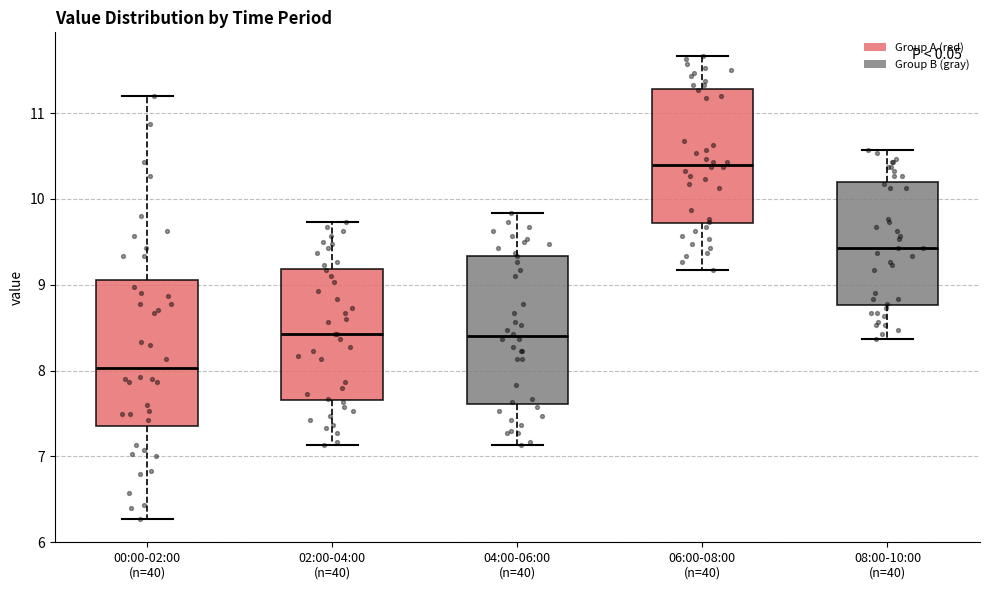

Reading left to right, read every box against the y-axis: the position of its median line, the range the box covers, and the ends of its whiskers. The values are not printed on the chart, so give them approximately, as read against the axis.

00:00-02:00 (n=40): median 8.0, box 7.4 to 9.1, whiskers 6.3 to 11.2
02:00-04:00 (n=40): median 8.4, box 7.7 to 9.2, whiskers 7.1 to 9.7
04:00-06:00 (n=40): median 8.4, box 7.6 to 9.3, whiskers 7.1 to 9.8
06:00-08:00 (n=40): median 10.4, box 9.7 to 11.3, whiskers 9.2 to 11.7
08:00-10:00 (n=40): median 9.4, box 8.8 to 10.2, whiskers 8.4 to 10.6